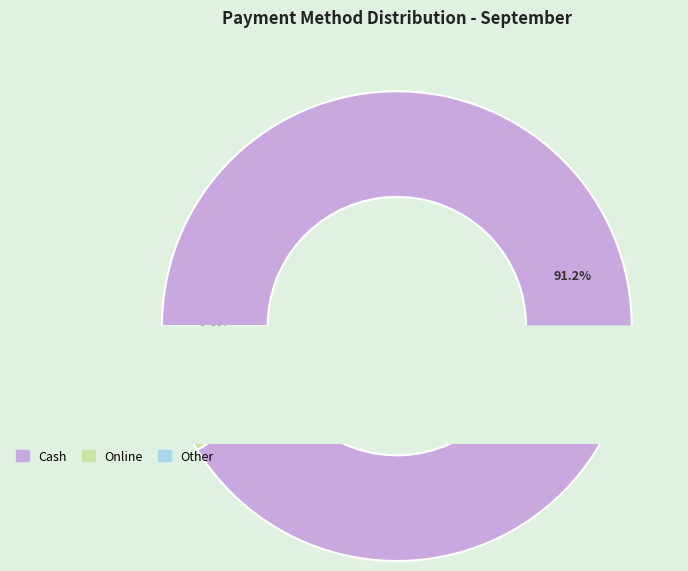

To the nearest percent, what portion does Online represent?

8%